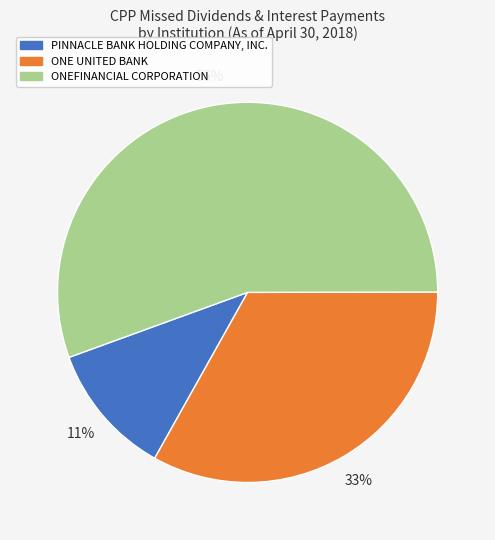

To the nearest percent, what percentage of the pie is PINNACLE BANK HOLDING COMPANY, INC.?

11%